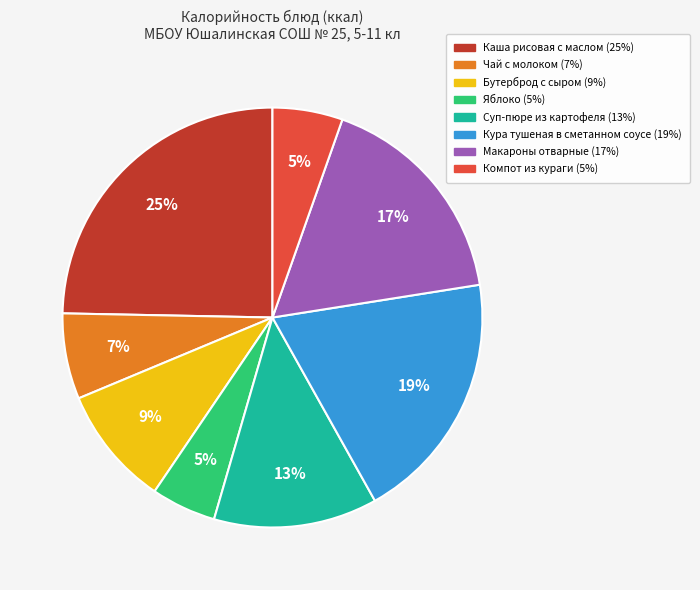

True or false: Кура тушеная в сметанном соусе accounts for 19% of the total.

True